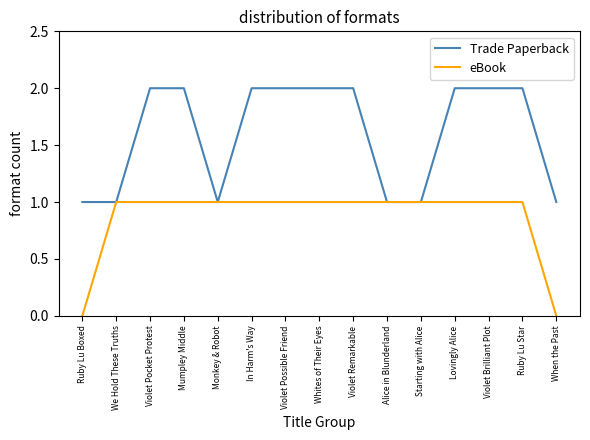

Which series changed the most between Monkey & Robot and When the Past?

eBook